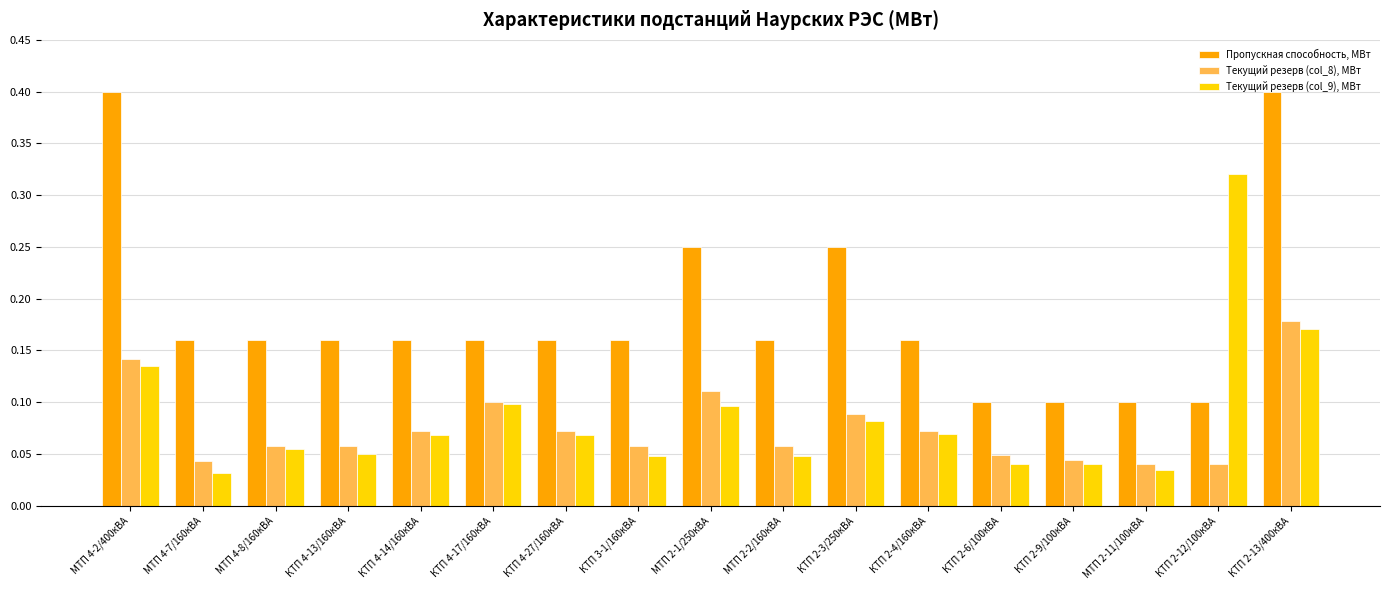

What is the greatest value displayed?

0.4